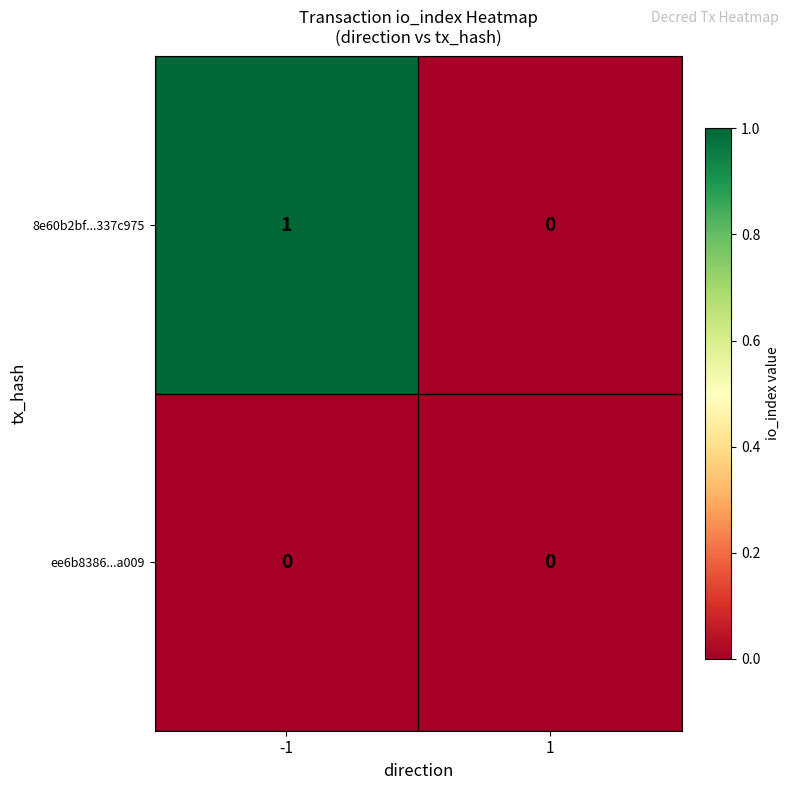

Rank the series by their average value, from lowest to highest.

ee6b8386...a009, 8e60b2bf...337c975